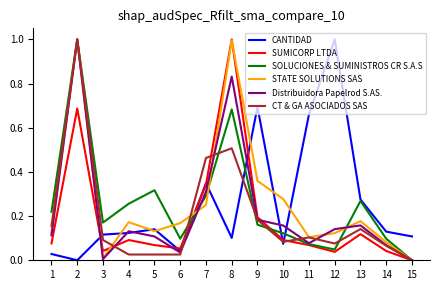

At which label does CANTIDAD reach its peak?

12